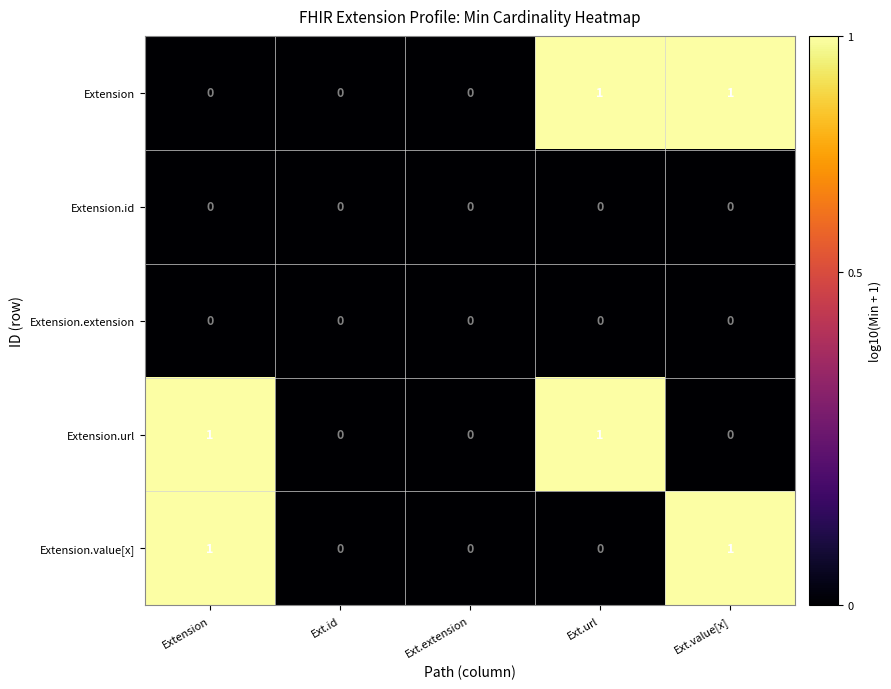

The Extension.url series shows -1 at Ext.id. True or false?

False